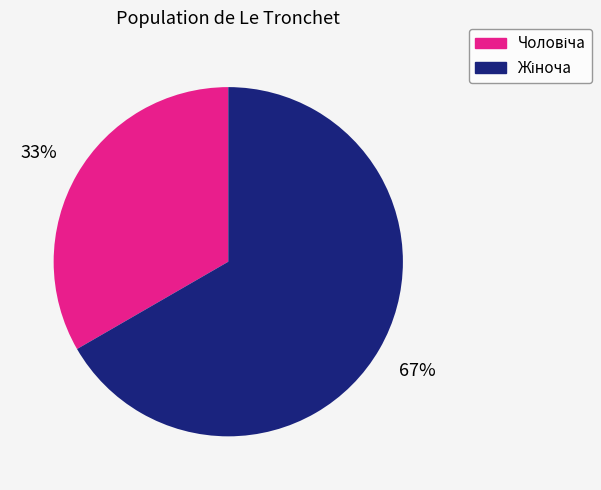

How many slices are in this pie chart?

2